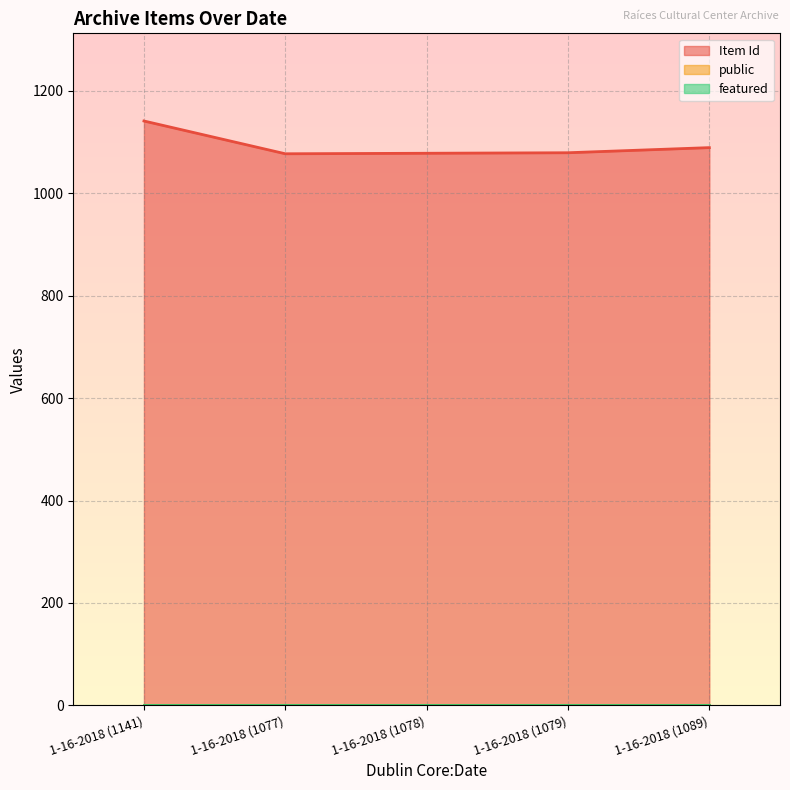

At which label does Item Id first exceed 1079?

1-16-2018 (1141)